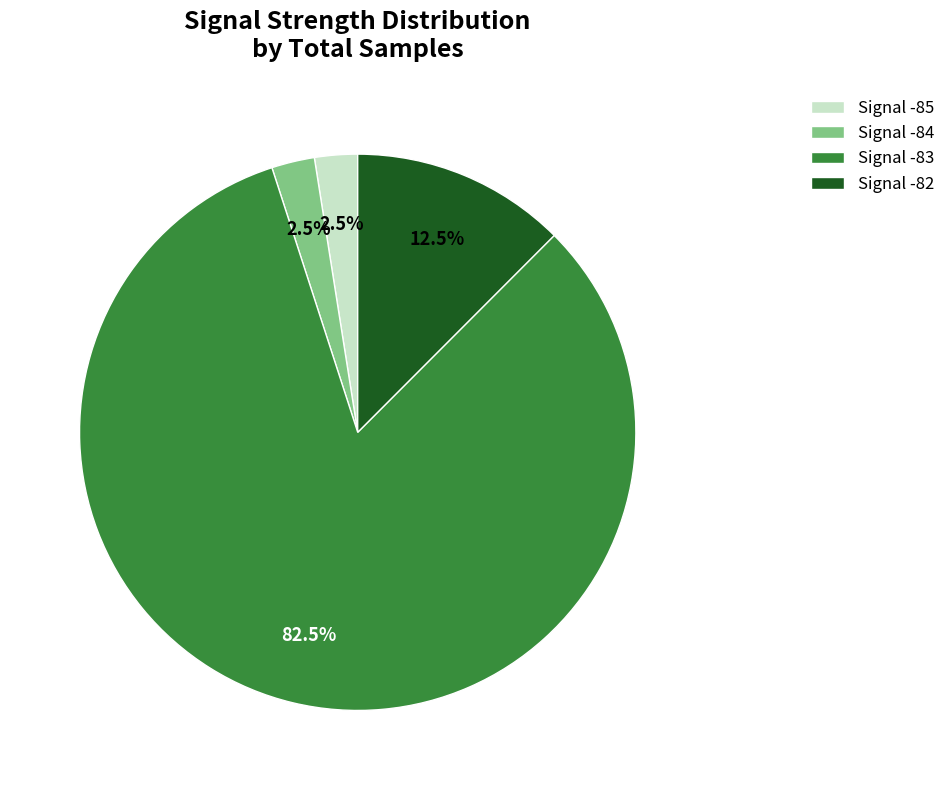

Which slice is the largest?

Signal -83